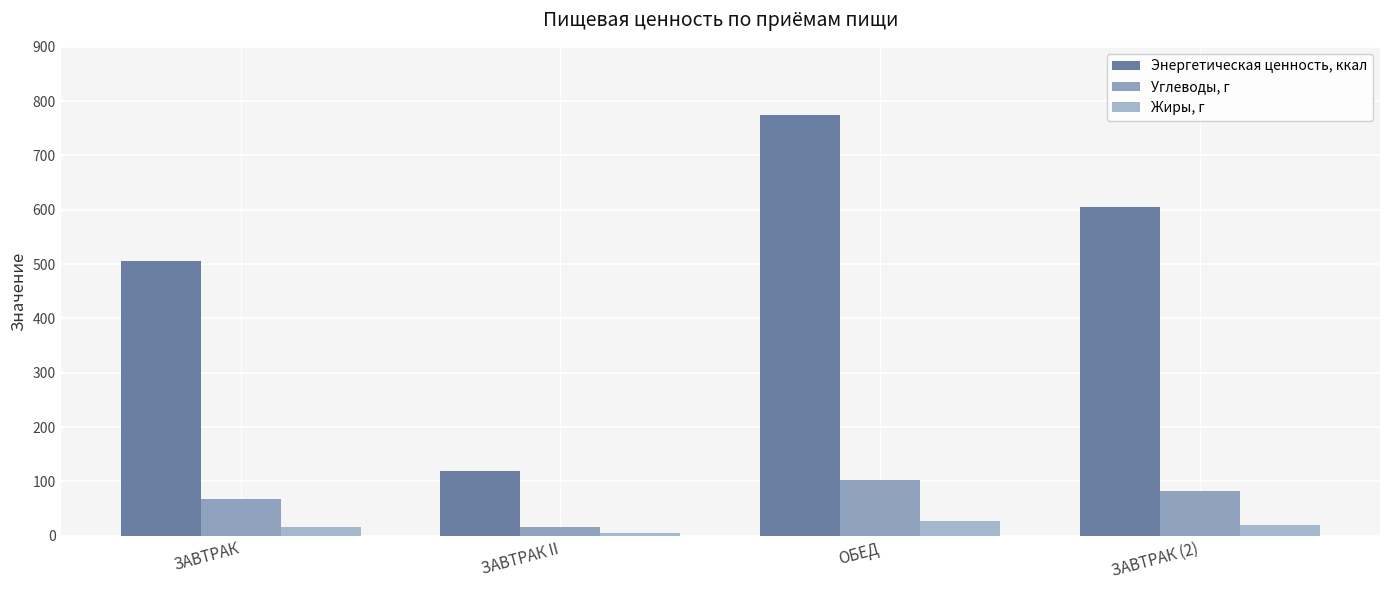

What is the difference between the Жиры, г values at ОБЕД and ЗАВТРАК II?

22.6